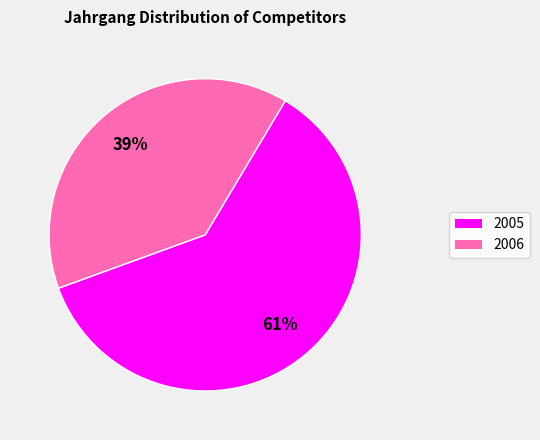

Which has a higher value, 2005 or 2006?

2005